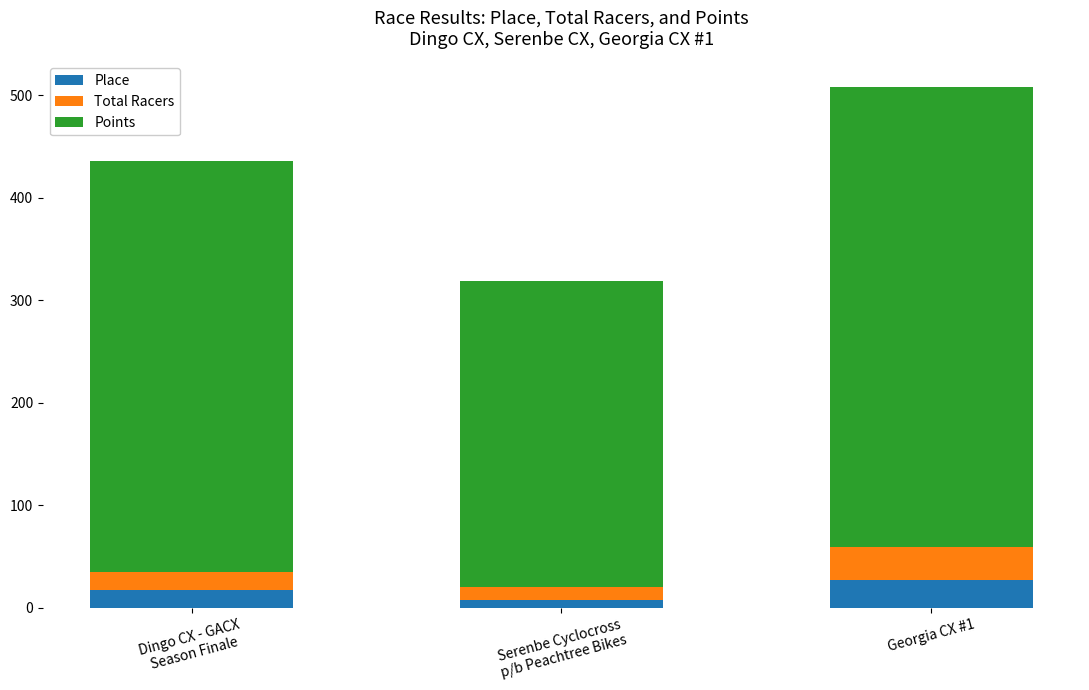

How many Place values are between 7 and 27?

3